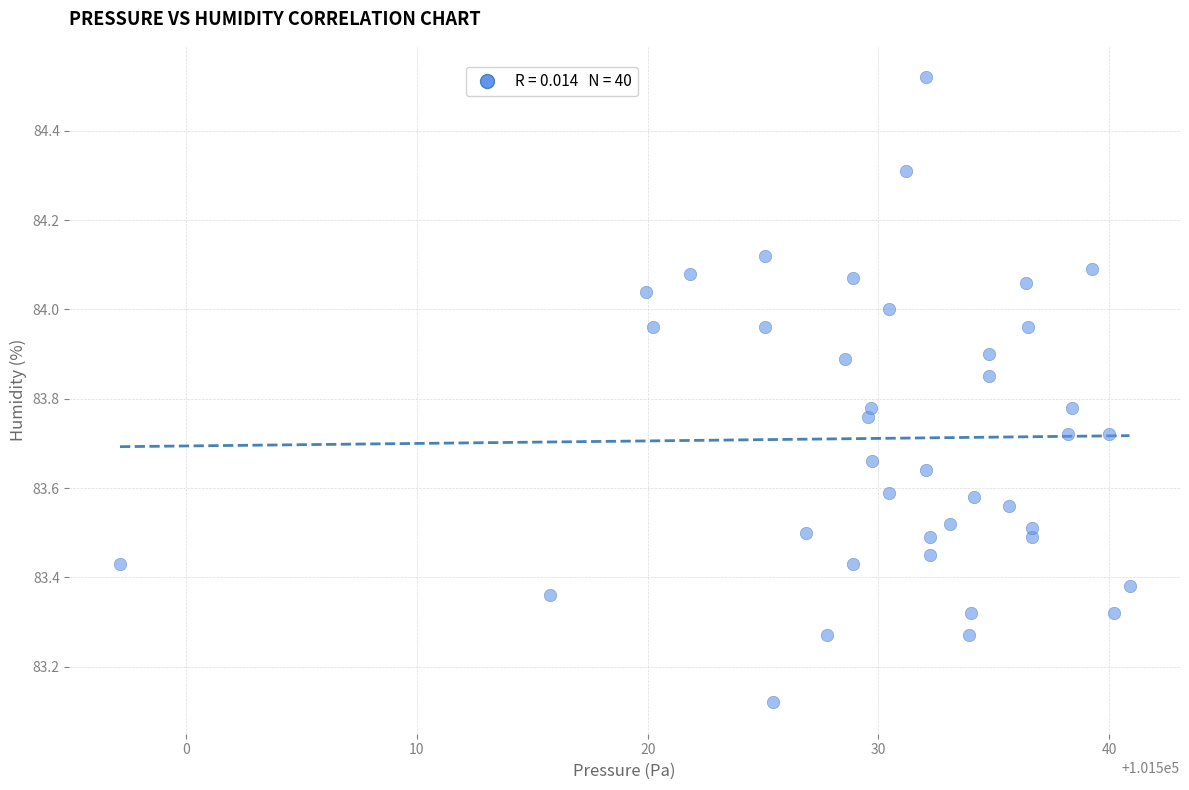

What is the range of X values (max minus min)?

43.8